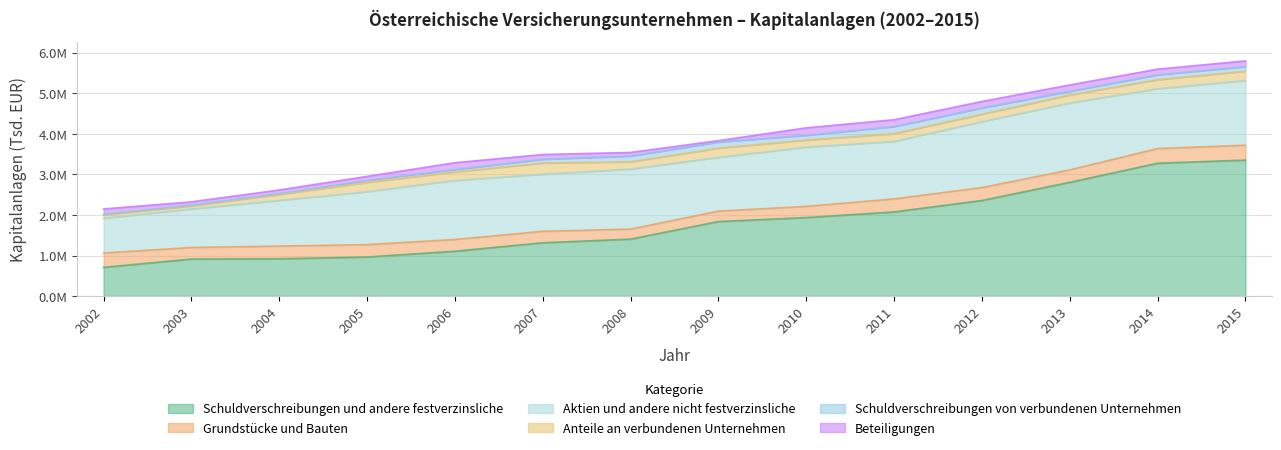

What is the value of the Anteile an verbundenen Unternehmen point at the 4th from the left?

229221